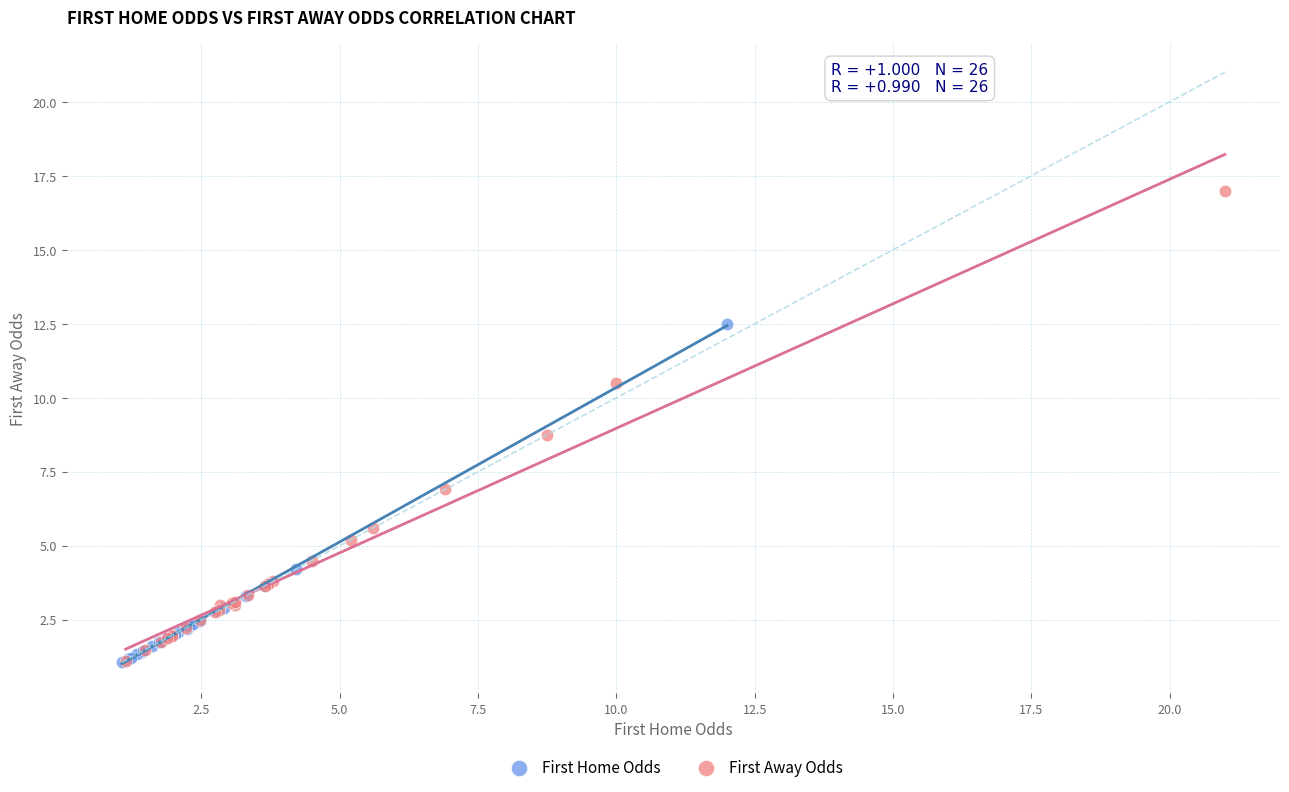

Which series contains the highest Y value?

First Away Odds